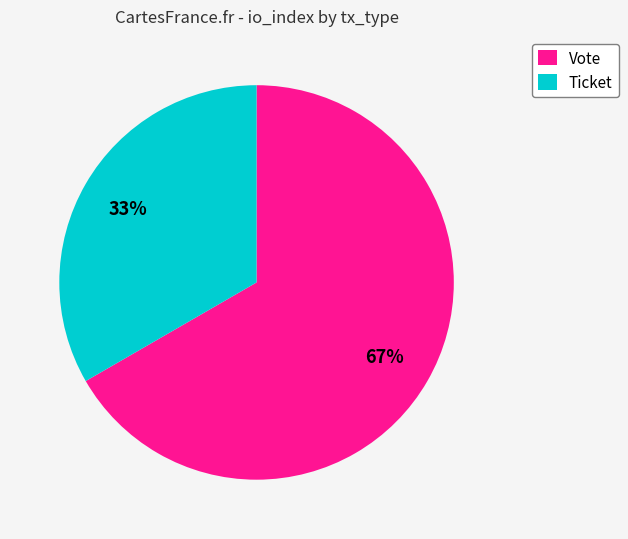

How many segments does this pie chart have?

2